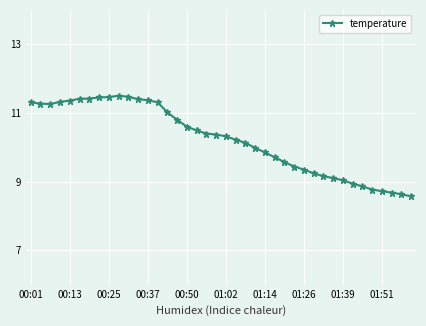

What is the value of the 17th point from the left?

10.6